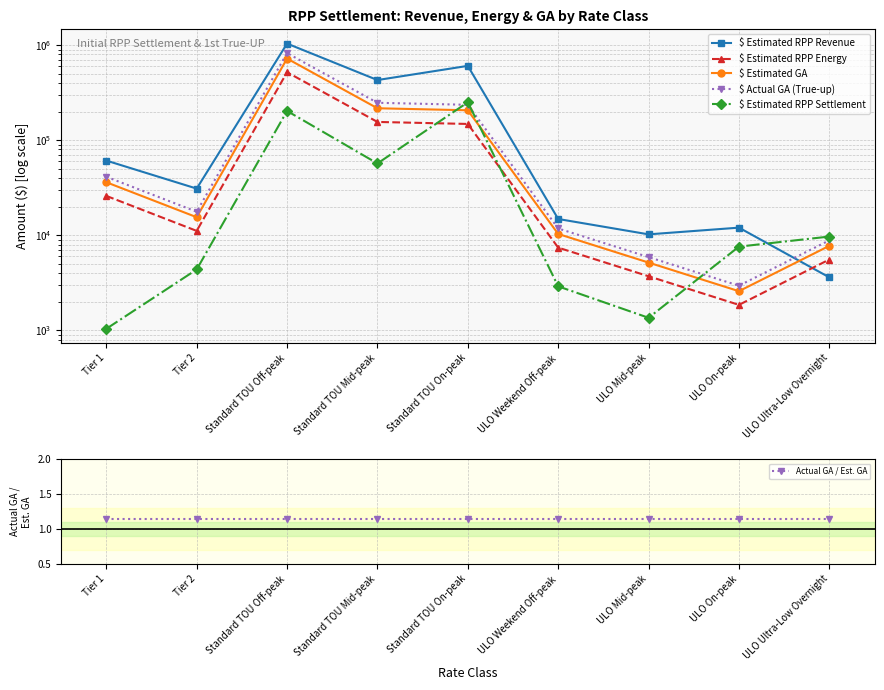

Where is the first local maximum for $ Estimated RPP Revenue?

Standard TOU Off-peak